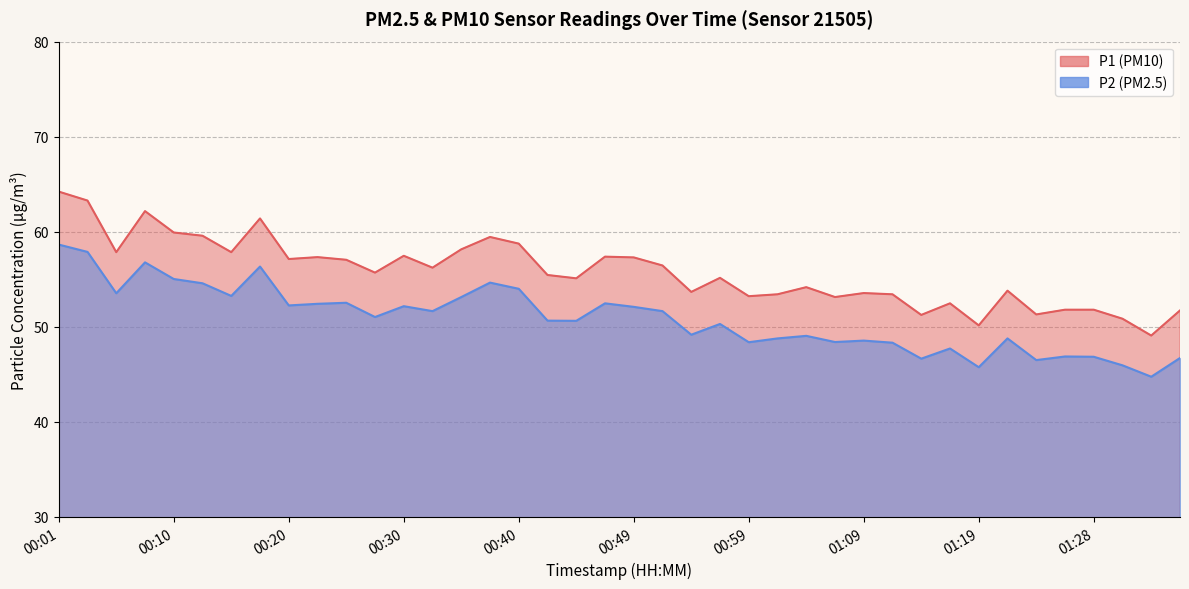

How many series are shown in this chart?

2